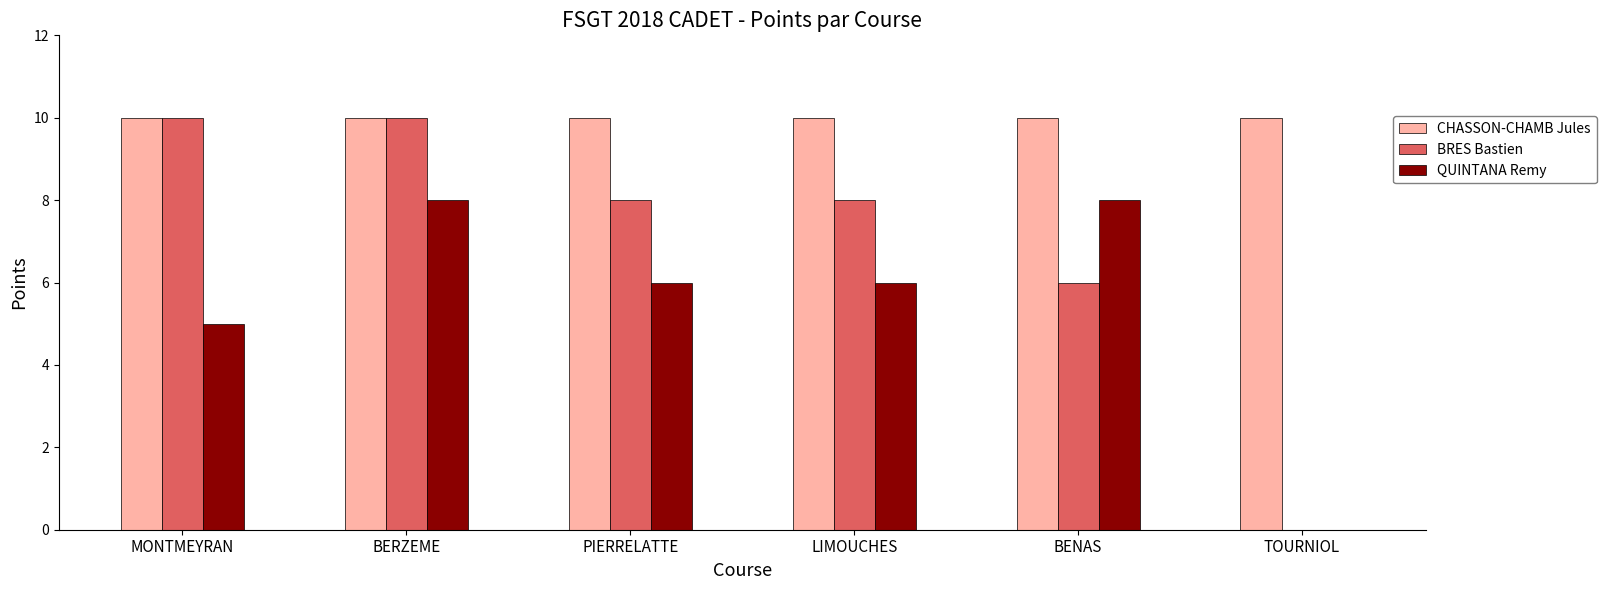

At which category is the sum across all series the highest?

BERZEME